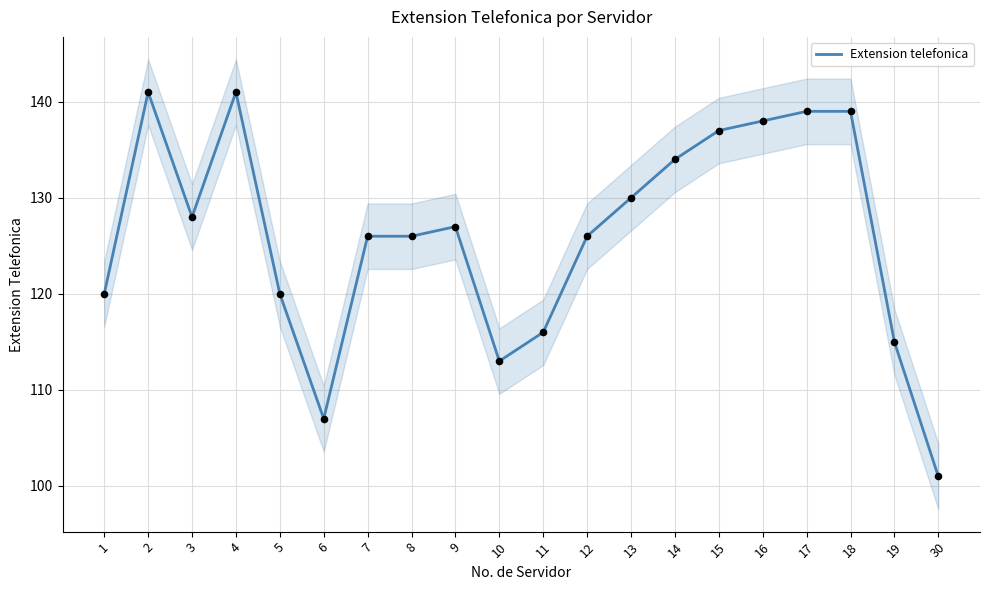

Between 16 and 6, which is larger?

16